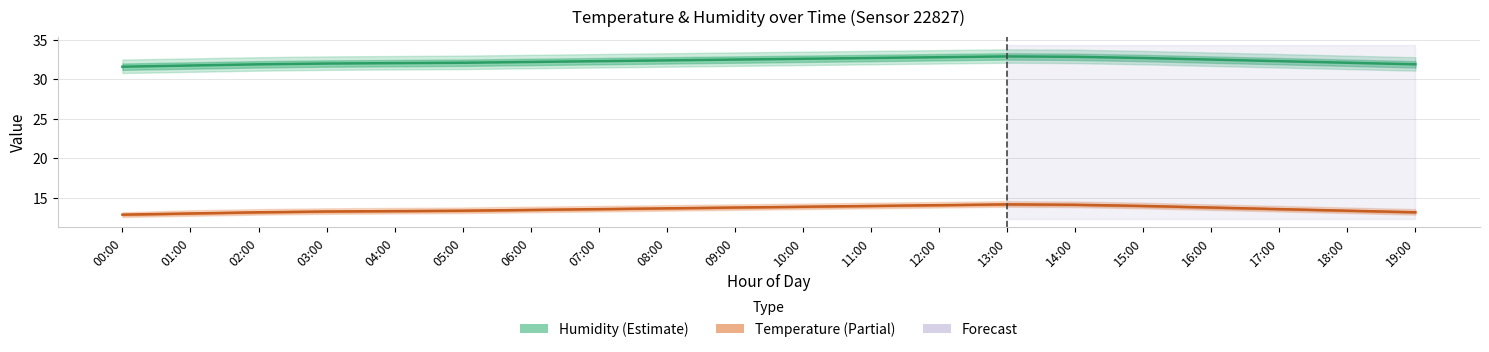

At 14:00, list the series in order from largest to smallest.

Humidity (%), Temperature (°C)